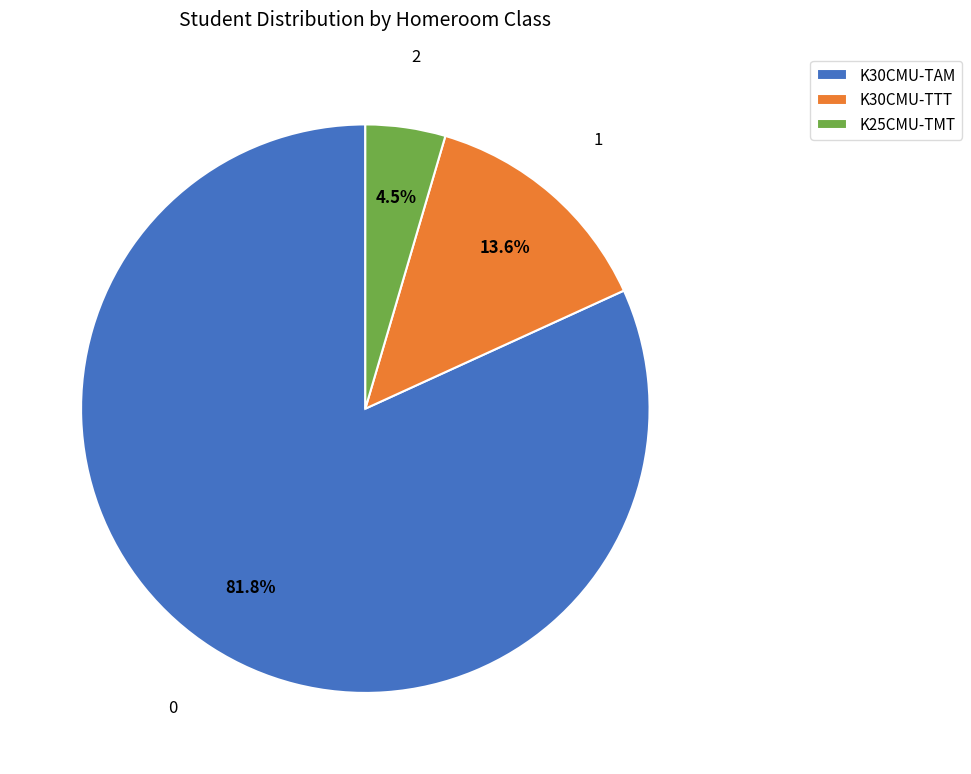

Does any single category account for the majority?

Yes